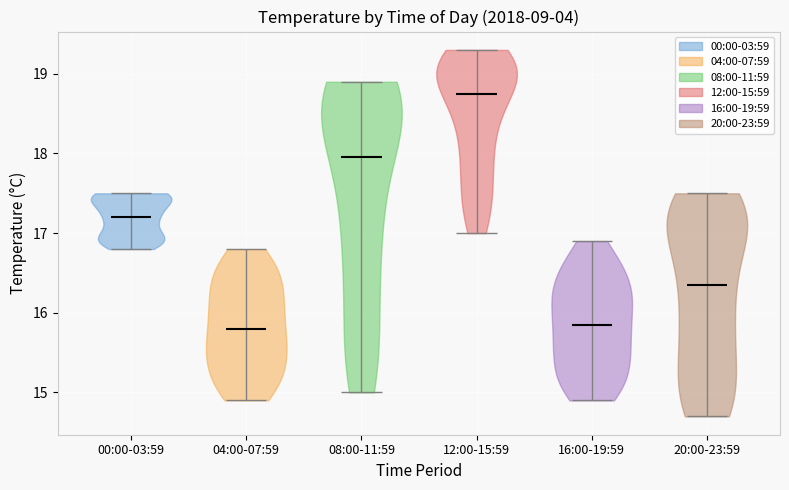

Which violin has the highest median line?

12:00-15:59